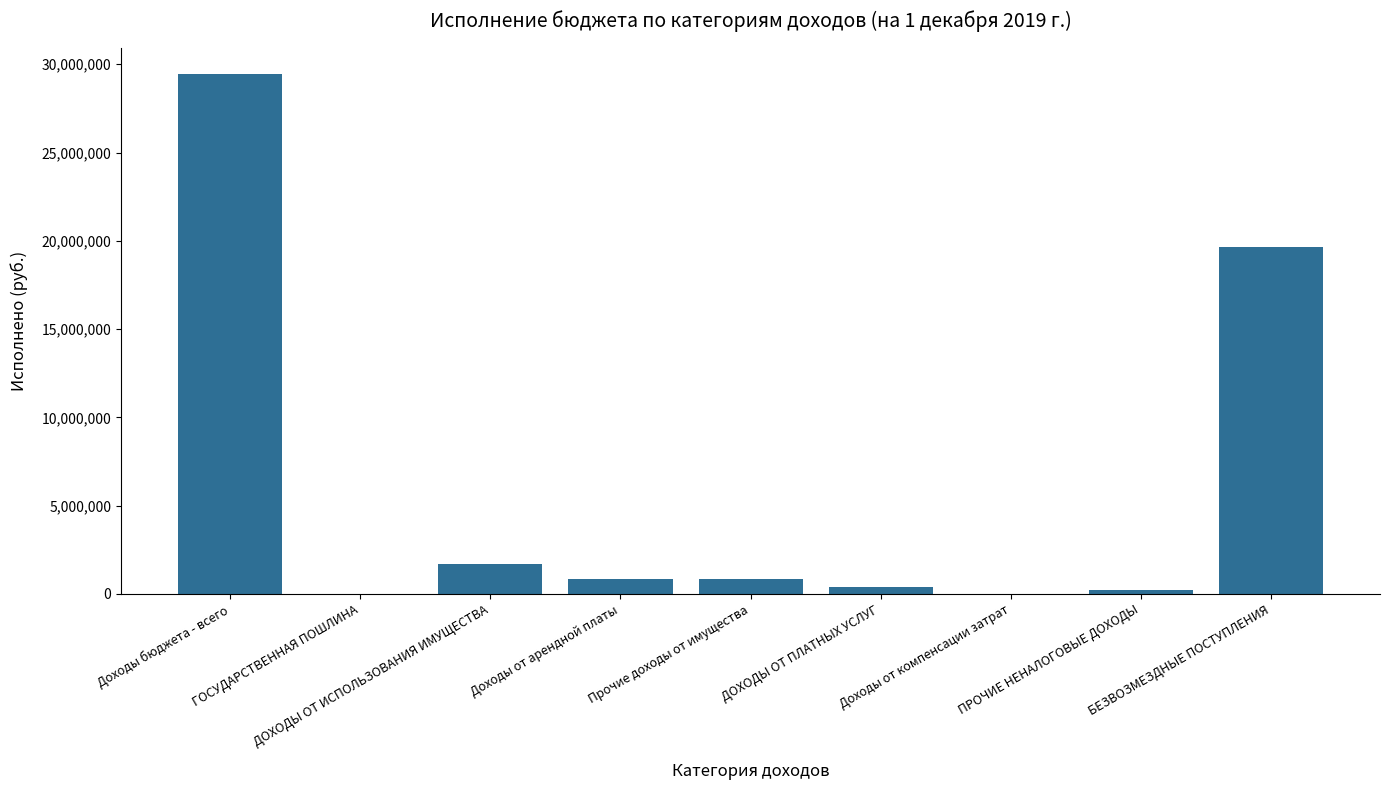

How many data points are above 842241?

5